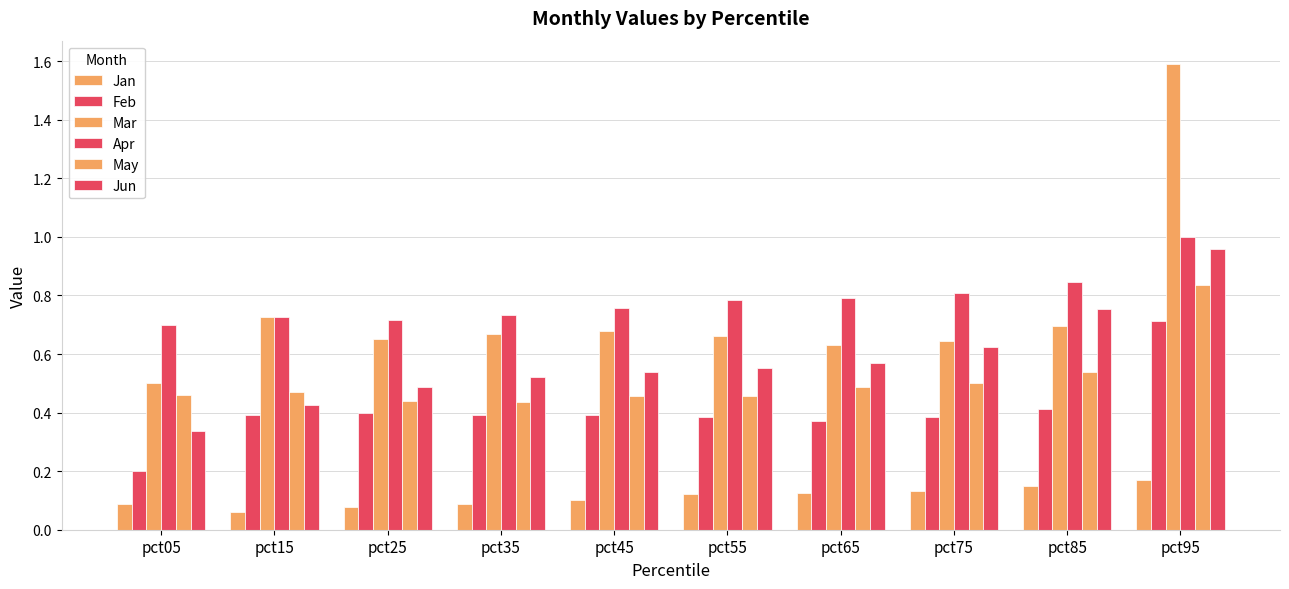

How many bars are there in each group?

6